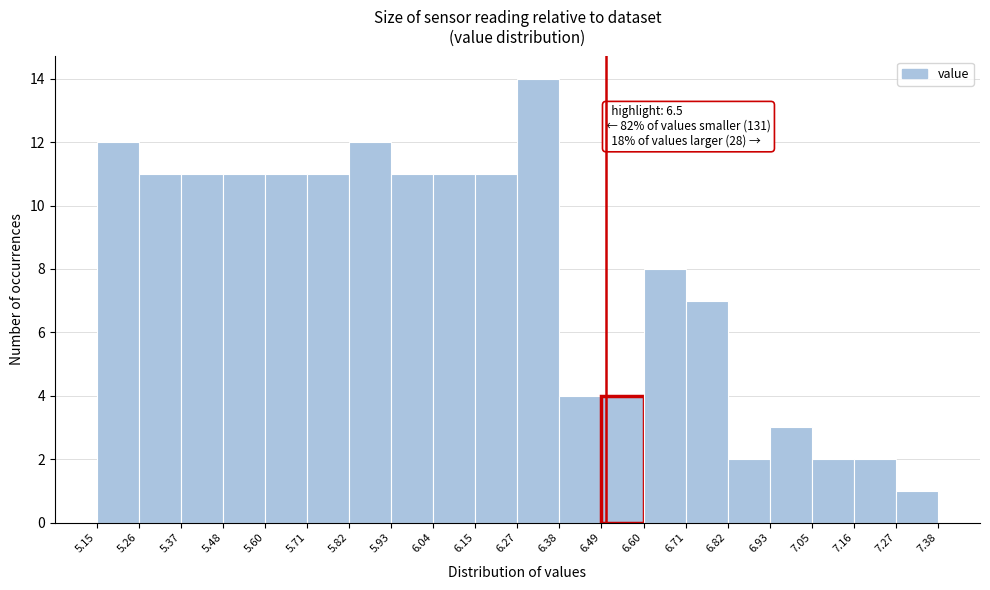

Over which range of the x-axis is the bar tallest?

6.27 to 6.38